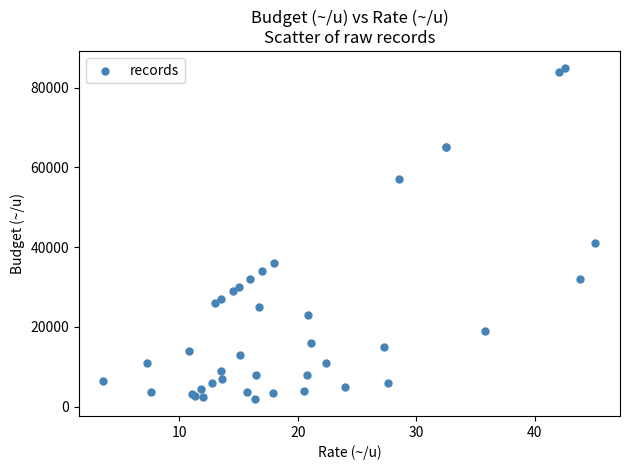

What Y value in the scatter plot is closest to 43400?

41000